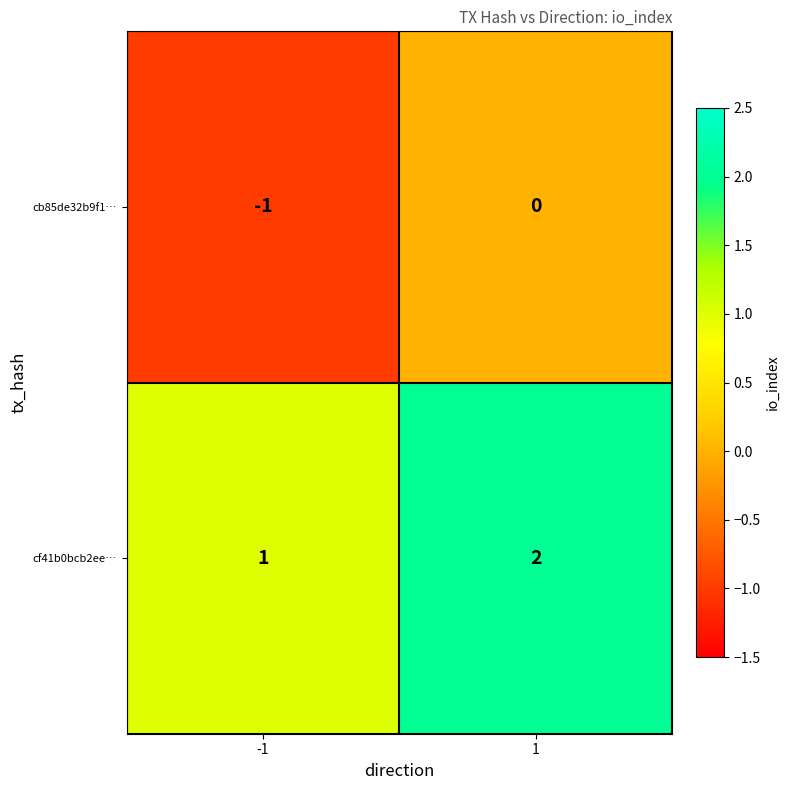

Reading right to left, transcribe all the data shown in this chart.

cb85de32b9f1…: 1=0	-1=-1
cf41b0bcb2ee…: 1=2	-1=1